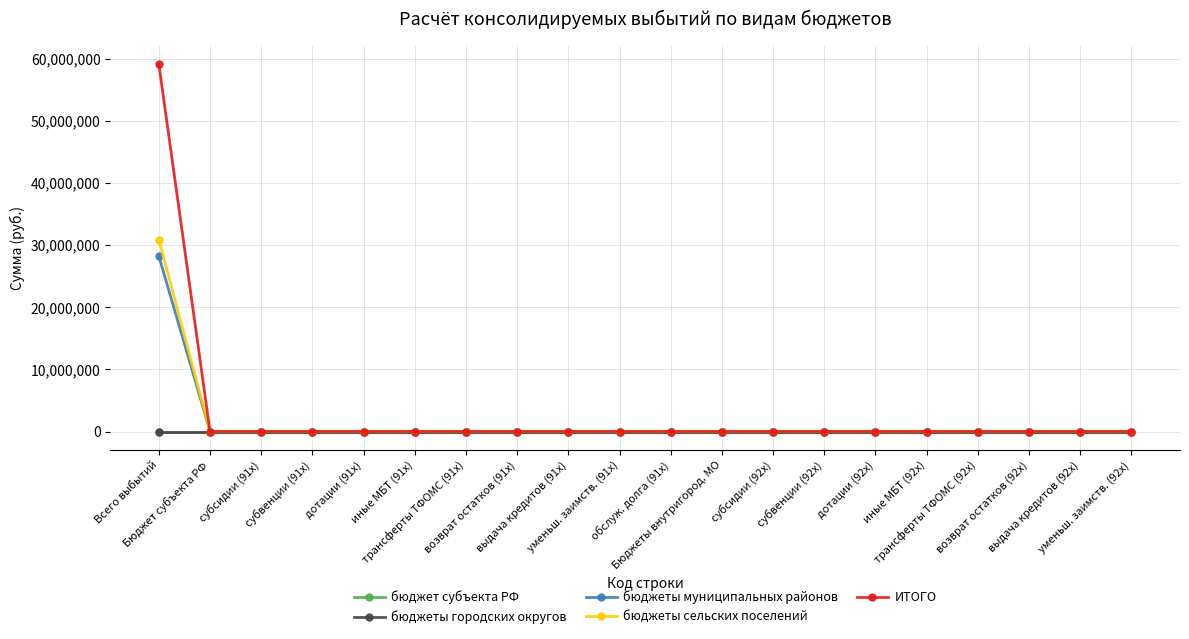

Between иные МБТ (92x) and трансферты ТФОМС (92x), which series saw the biggest shift?

бюджет субъекта РФ